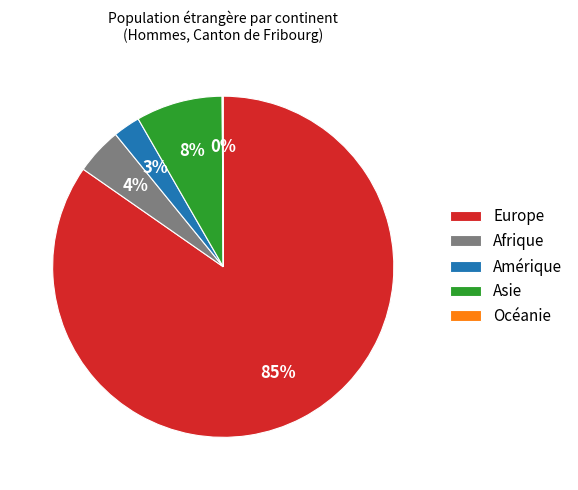

Which has a higher value, Afrique or Europe?

Europe